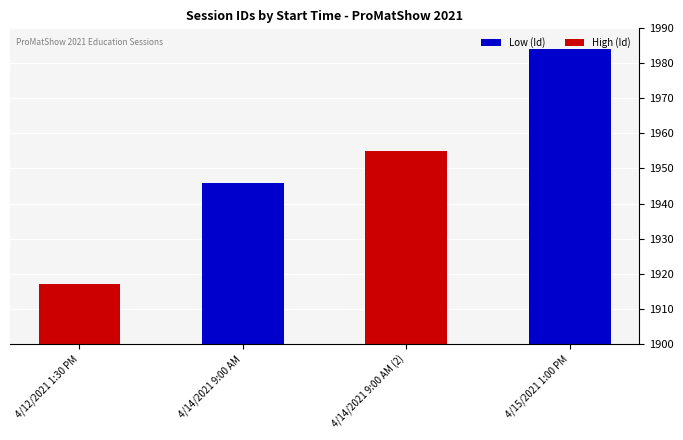

What is the label of the 2nd bar from the left?

4/14/2021 9:00 AM